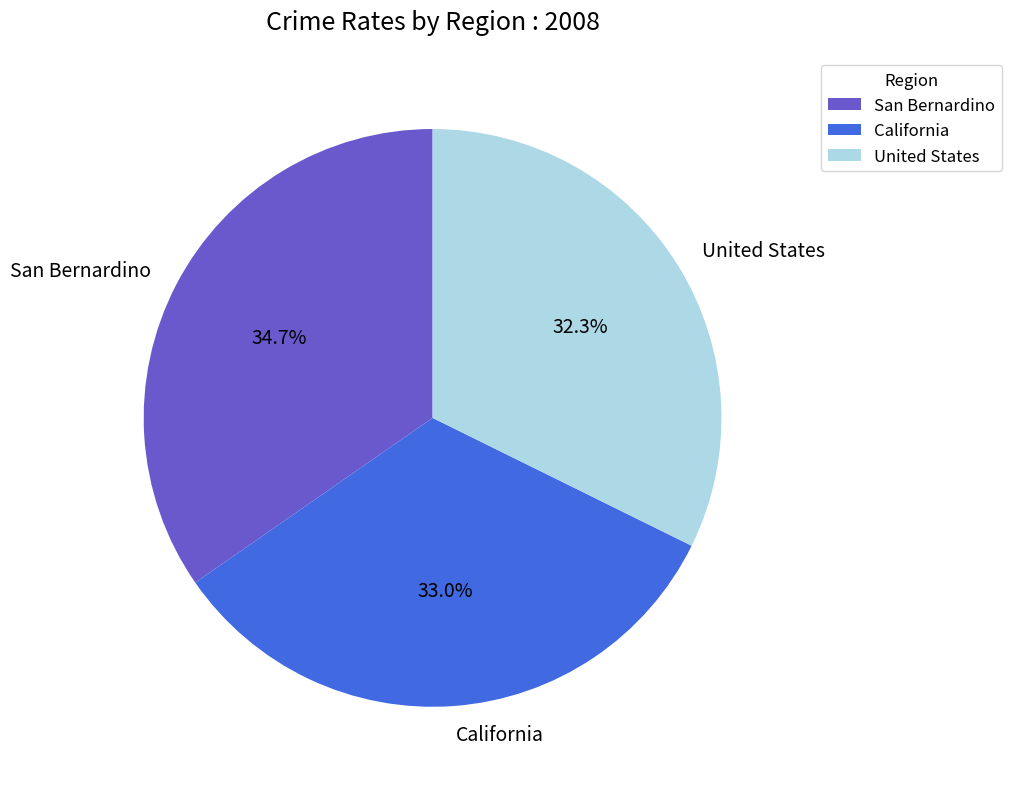

Rank the categories by value from highest to lowest.

San Bernardino, California, United States